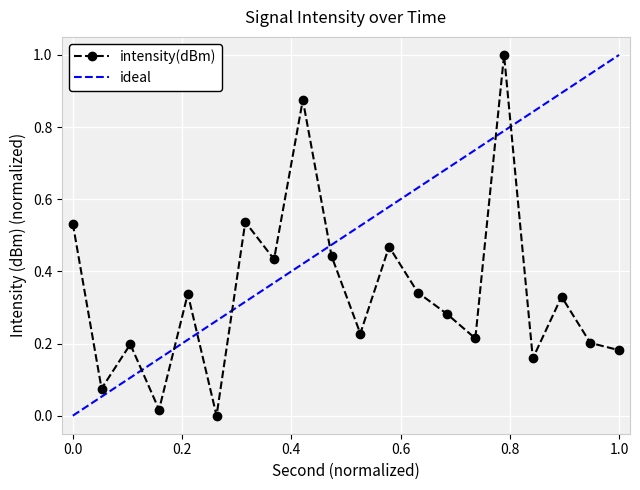

In intensity(dBm), how many points are higher than both neighbors (excluding endpoints)?

7